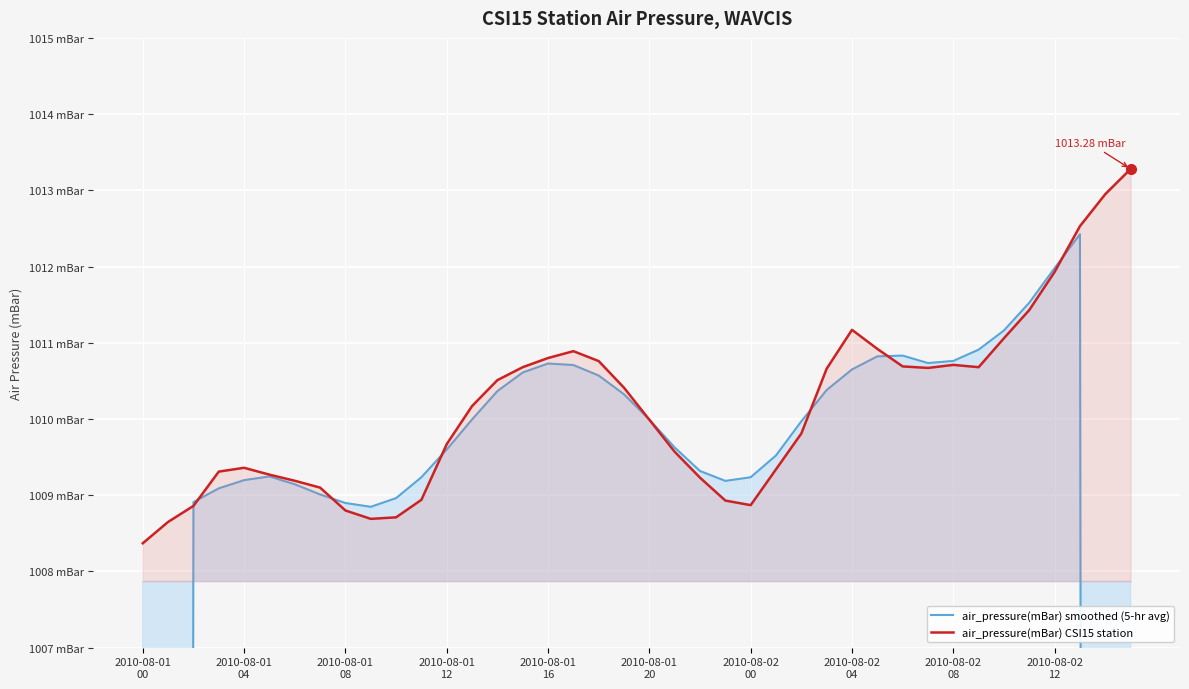

Rank the series at 2010-08-02 12 from highest to lowest value.

air_pressure(mBar) smoothed (5-hr avg), air_pressure(mBar) CSI15 station